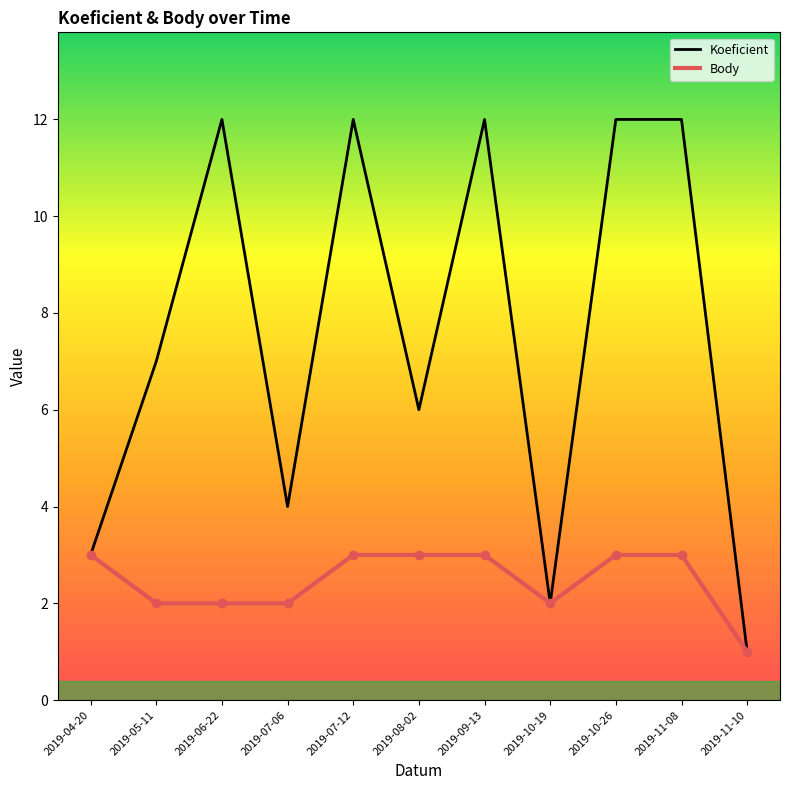

Does the chart display data point markers on the line(s)?

No